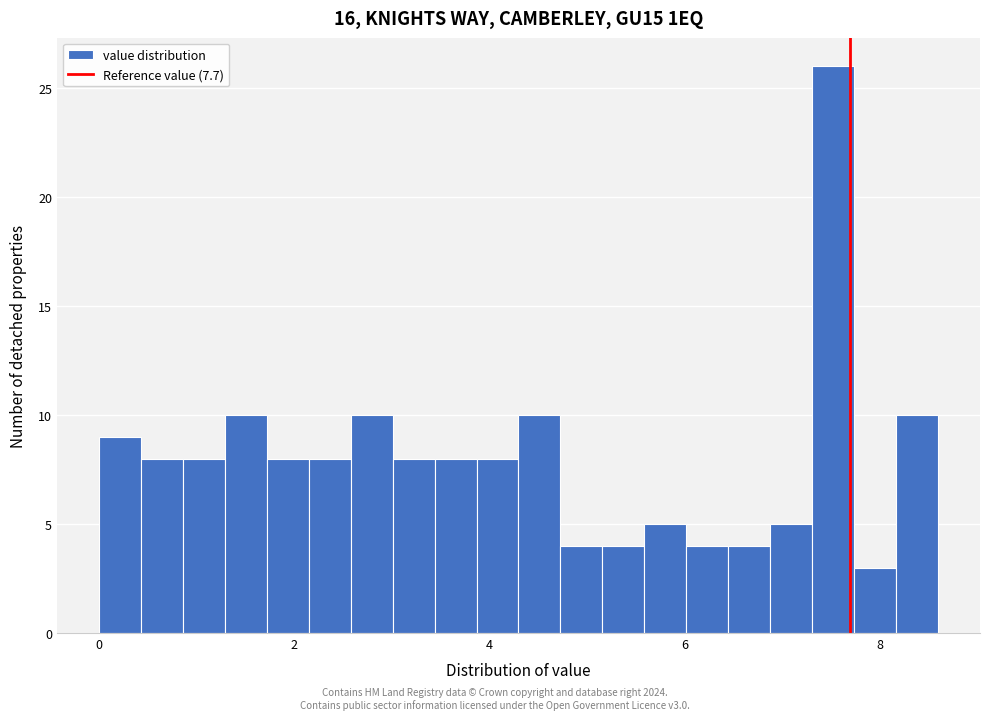

Around what value on the x-axis is the tallest bar? Give the approximate position of its centre, as read against the axis.

7.6